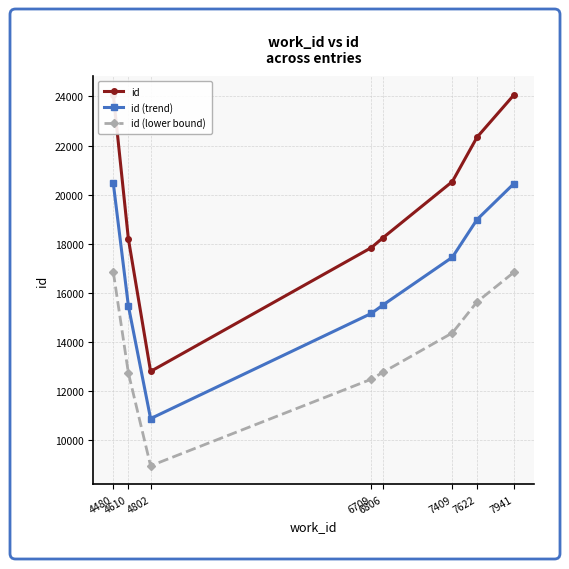

Is this an area chart (filled region under the line)?

No